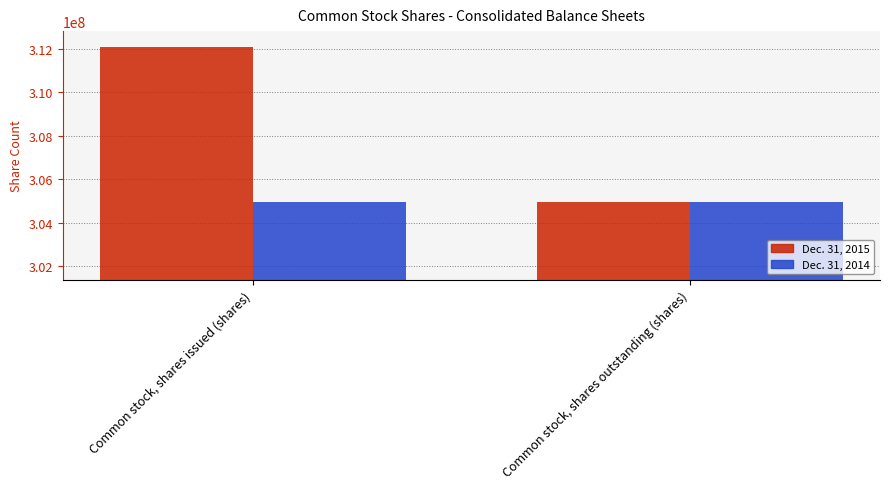

The value of Dec. 31, 2014 at Common stock, shares issued (shares) is 304950000. True or false?

True